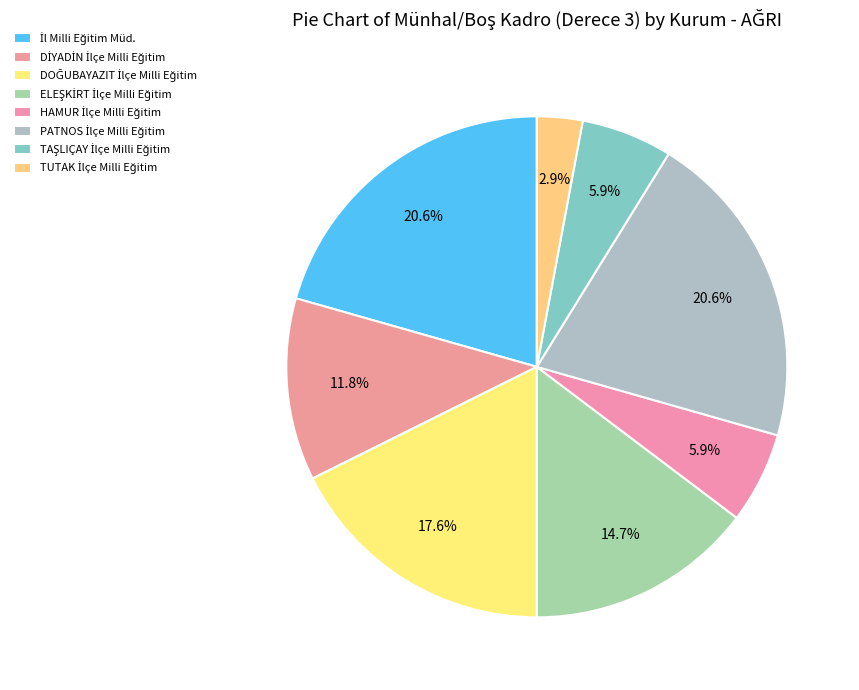

What percentage do TAŞLIÇAY İlçe Milli Eğitim and PATNOS İlçe Milli Eğitim together represent?

26.5%